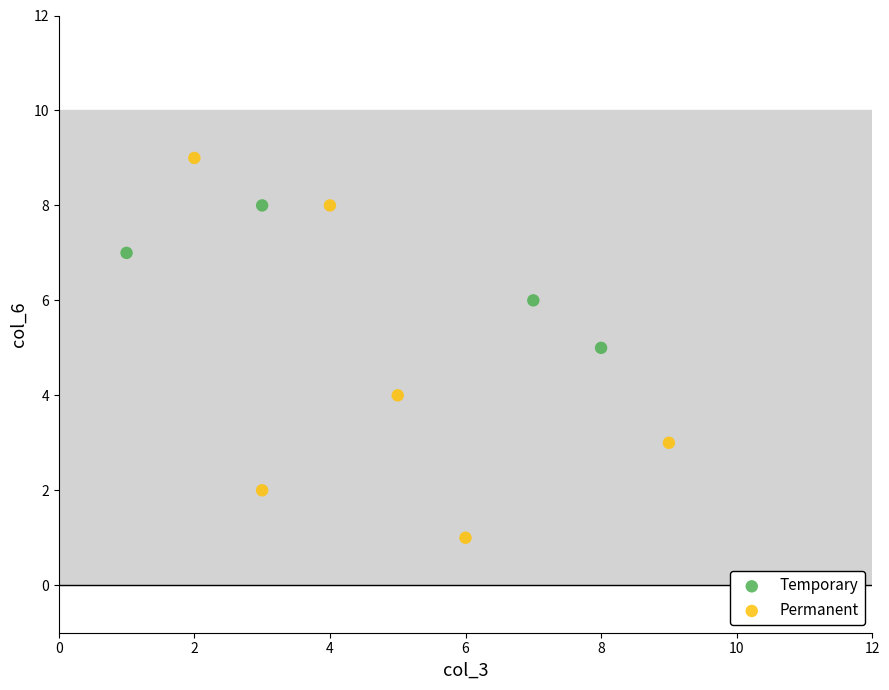

Which series contains the lowest Y value?

Permanent